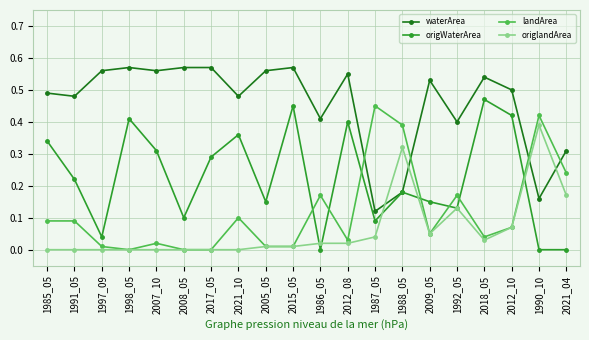

The landArea series shows 0.1 at 1985_05. True or false?

True